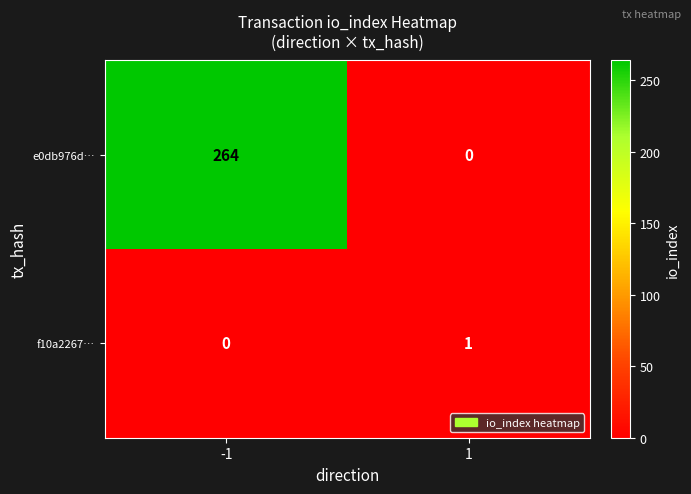

Reading right to left, what are all the values shown in this chart?

e0db976d…: 0	264
f10a2267…: 1	0